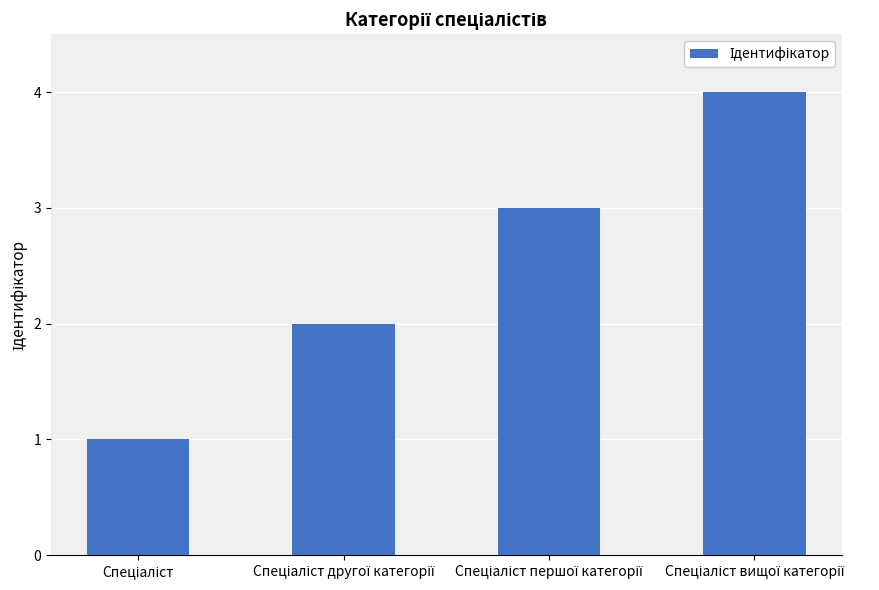

What is the greatest value displayed?

4